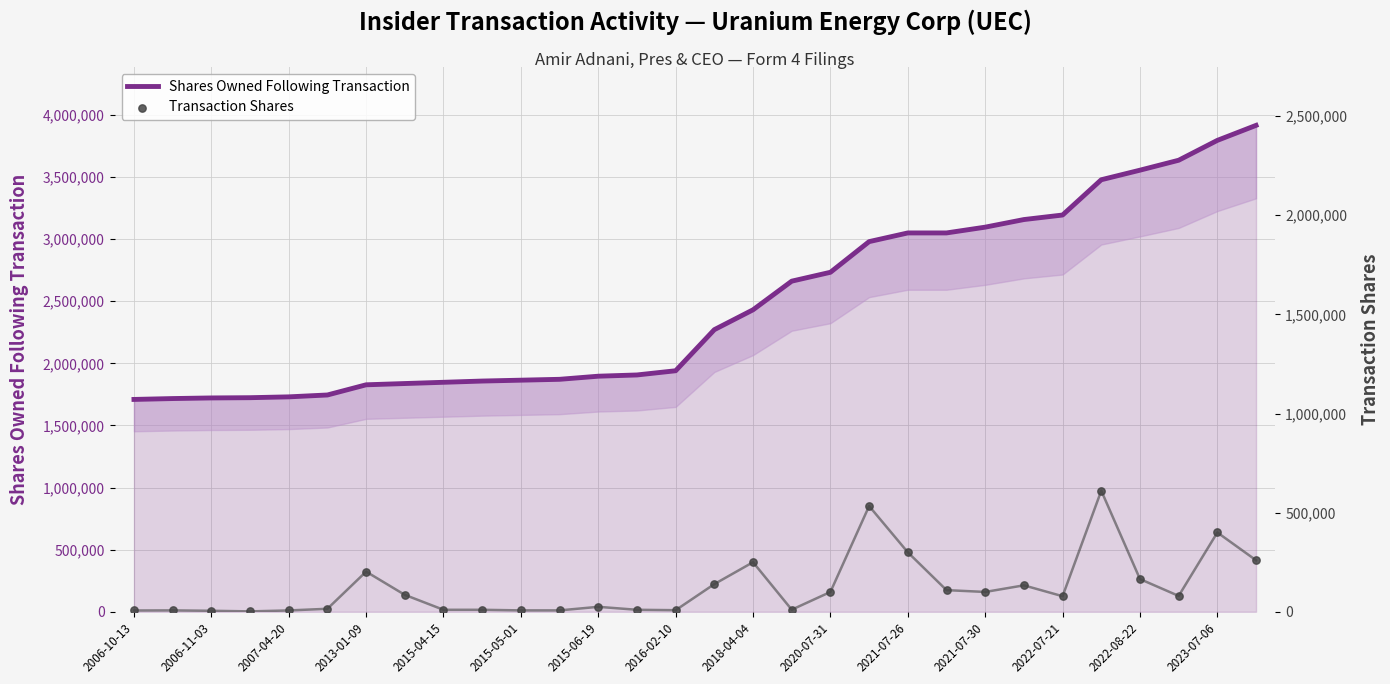

Which series has the widest spread of Y values?

Shares Owned Following Transaction